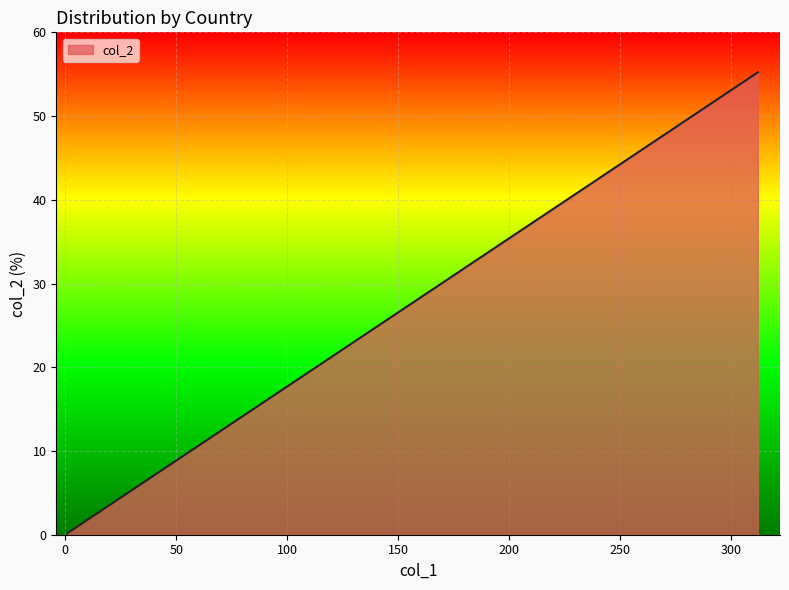

How many data points are less than 1?

10